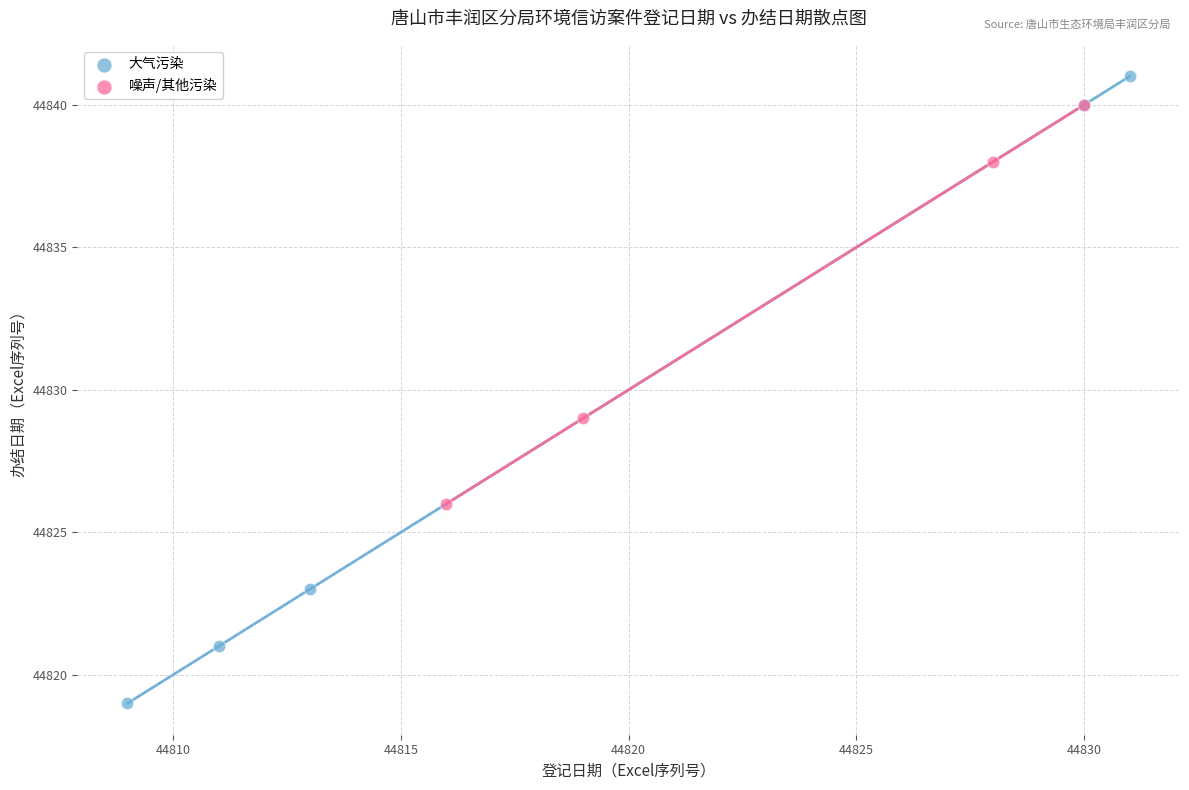

Which series contains the highest Y value?

大气污染